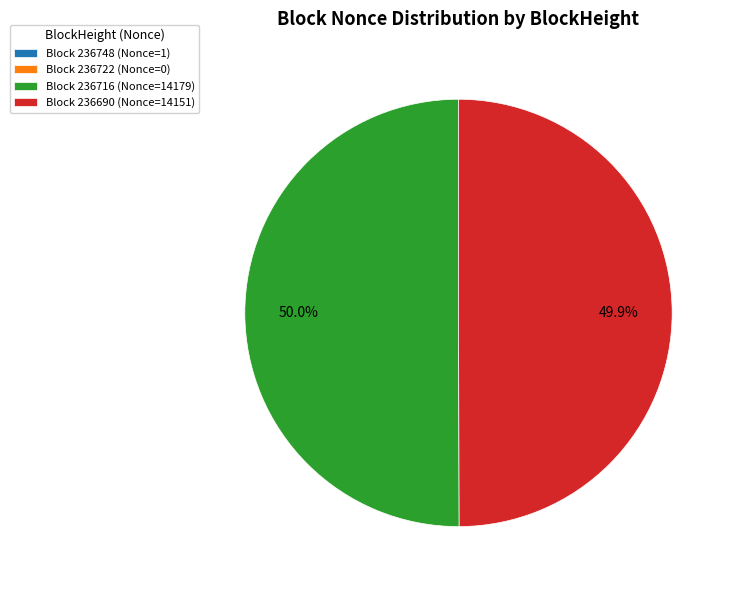

What is the ratio of the value at Block 236716 (Nonce=14179) to the value at Block 236690 (Nonce=14151)?

1.0